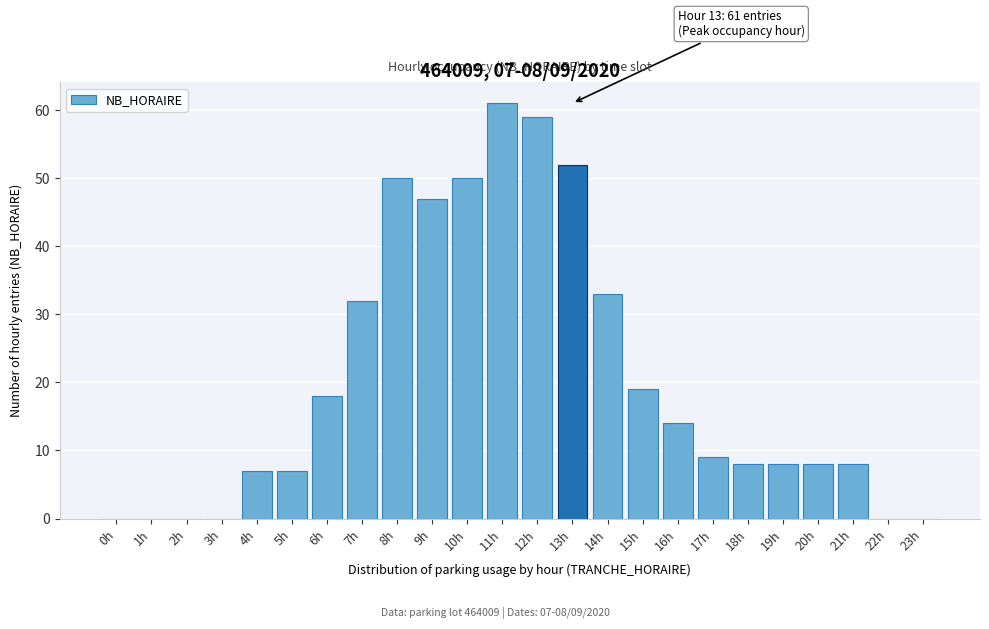

Reading left to right, list all the values displayed in this chart.

0h=0	1h=0	2h=0	3h=0	4h=7	5h=7	6h=18	7h=32	8h=50	9h=47	10h=50	11h=61	12h=59	13h=52	14h=33	15h=19	16h=14	17h=9	18h=8	19h=8	20h=8	21h=8	22h=0	23h=0